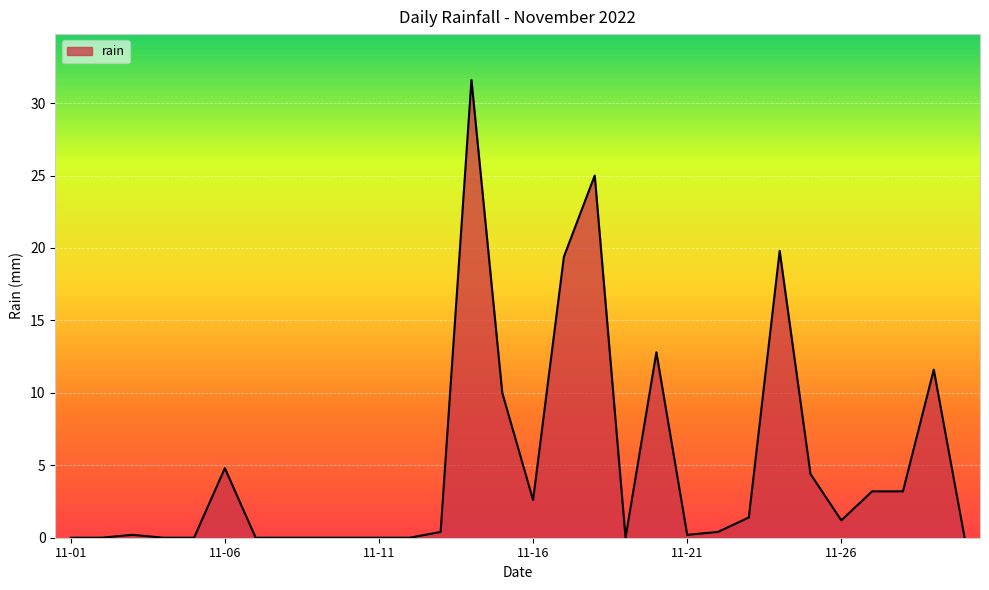

Reading left to right, what are all the values shown in this chart?

0.0	0.0	0.2	0.0	0.0	4.8	0.0	0.0	0.0	0.0	0.0	0.0	0.4	31.6	10.0	2.6	19.4	25.0	0.0	12.8	0.2	0.4	1.4	19.8	4.4	1.2	3.2	3.2	11.6	0.0